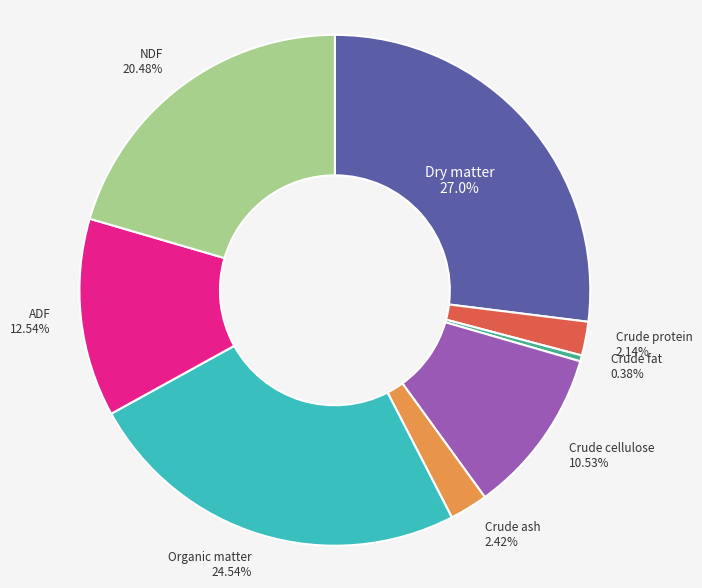

Does any single category account for the majority?

No